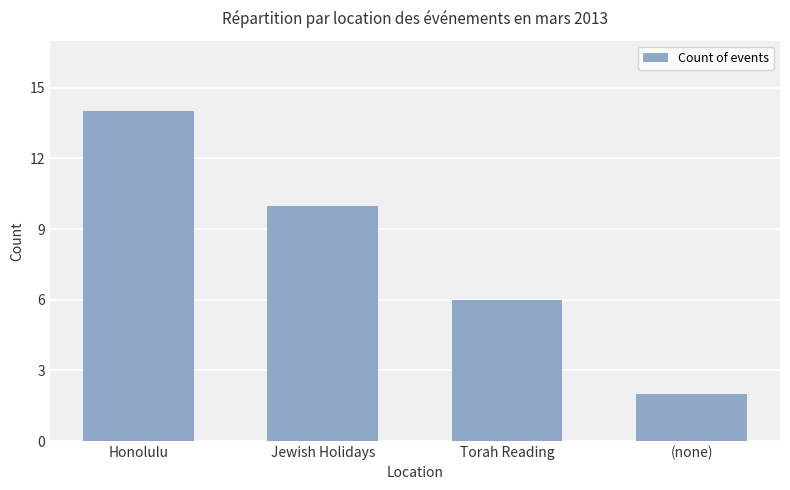

What position from the right is Honolulu?

4